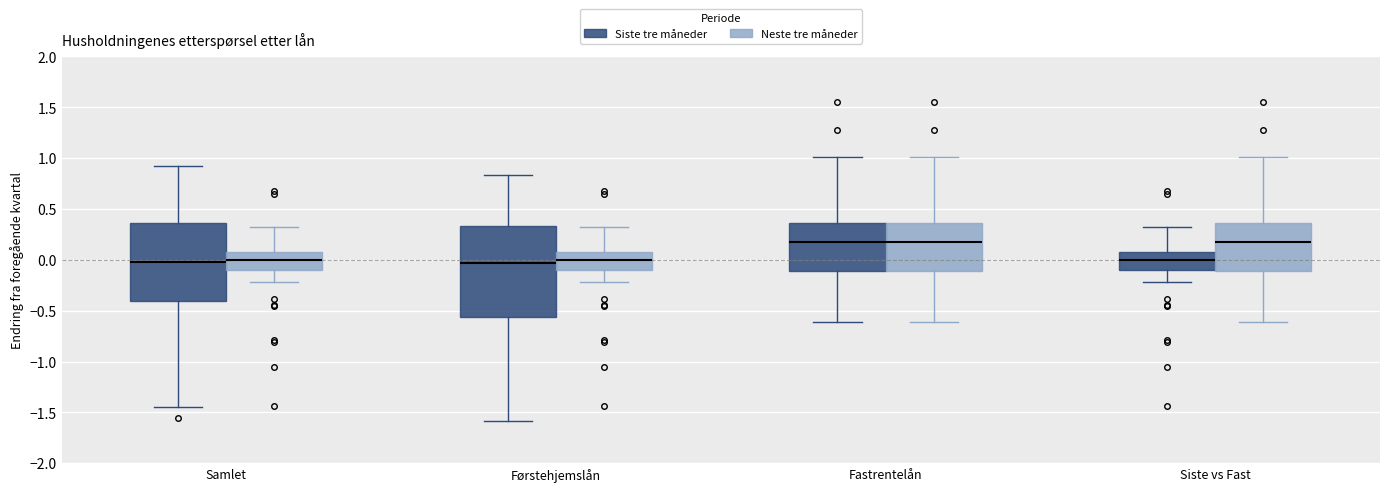

Reading left to right, transcribe this box plot: for each box, give where its median line is, the range the box spans, and where its two whiskers end, as read against the y-axis. The values are not printed on the chart, so give them approximately, as read against the axis.

Samlet (Siste tre måneder): median 0.00, box -0.40 to 0.35, whiskers -1.45 to 0.90
Samlet (Neste tre måneder): median 0.00, box -0.10 to 0.05, whiskers -0.20 to 0.30
Førstehjemslån (Siste tre måneder): median -0.05, box -0.55 to 0.35, whiskers -1.60 to 0.85
Førstehjemslån (Neste tre måneder): median 0.00, box -0.10 to 0.05, whiskers -0.20 to 0.30
Fastrentelån (Siste tre måneder): median 0.20, box -0.10 to 0.35, whiskers -0.60 to 1.00
Fastrentelån (Neste tre måneder): median 0.20, box -0.10 to 0.35, whiskers -0.60 to 1.00
Siste vs Fast (Siste tre måneder): median 0.00, box -0.10 to 0.05, whiskers -0.20 to 0.30
Siste vs Fast (Neste tre måneder): median 0.20, box -0.10 to 0.35, whiskers -0.60 to 1.00